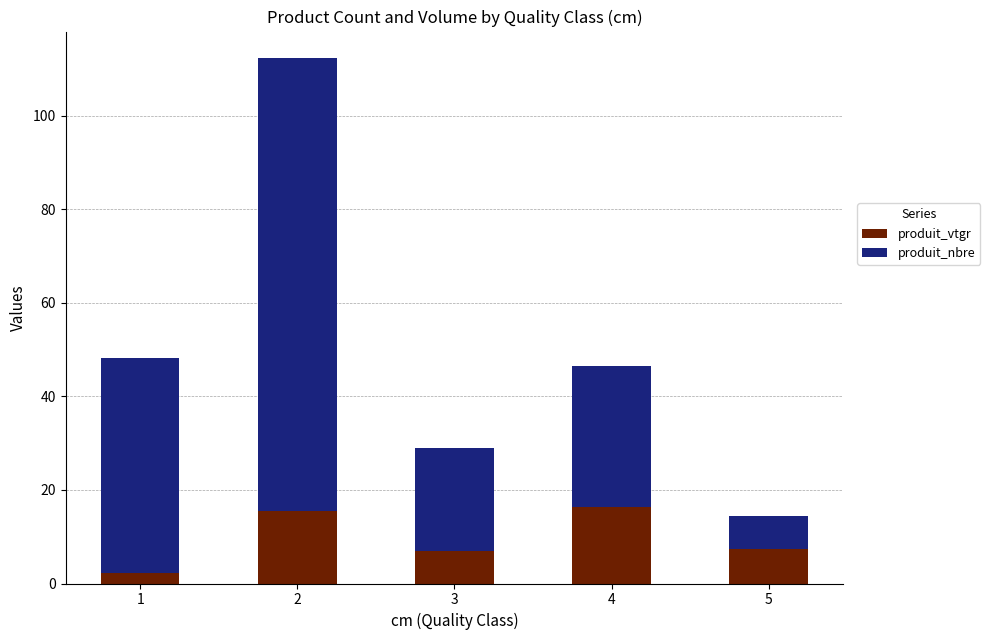

What is the sum of all produit_vtgr values?

48.7